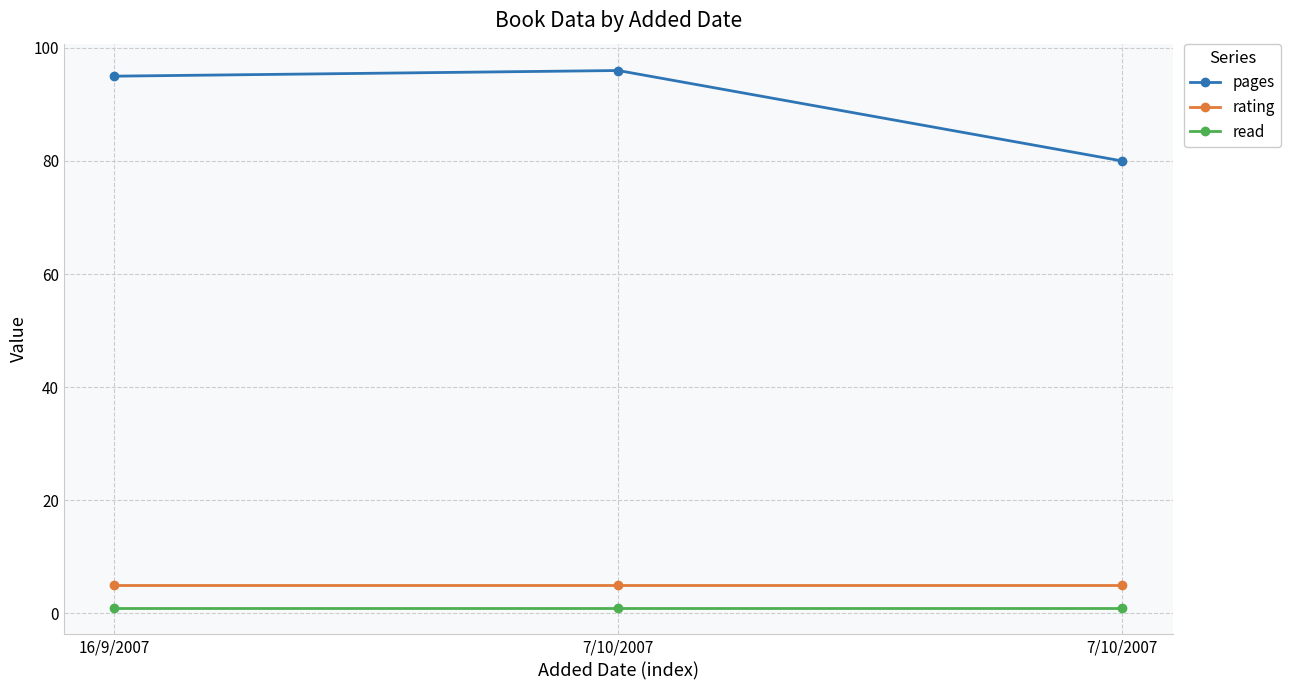

Reading right to left, what are all the values shown in this chart?

pages: 7/10/2007=80	7/10/2007=96	16/9/2007=95
rating: 7/10/2007=5	7/10/2007=5	16/9/2007=5
read: 7/10/2007=1	7/10/2007=1	16/9/2007=1